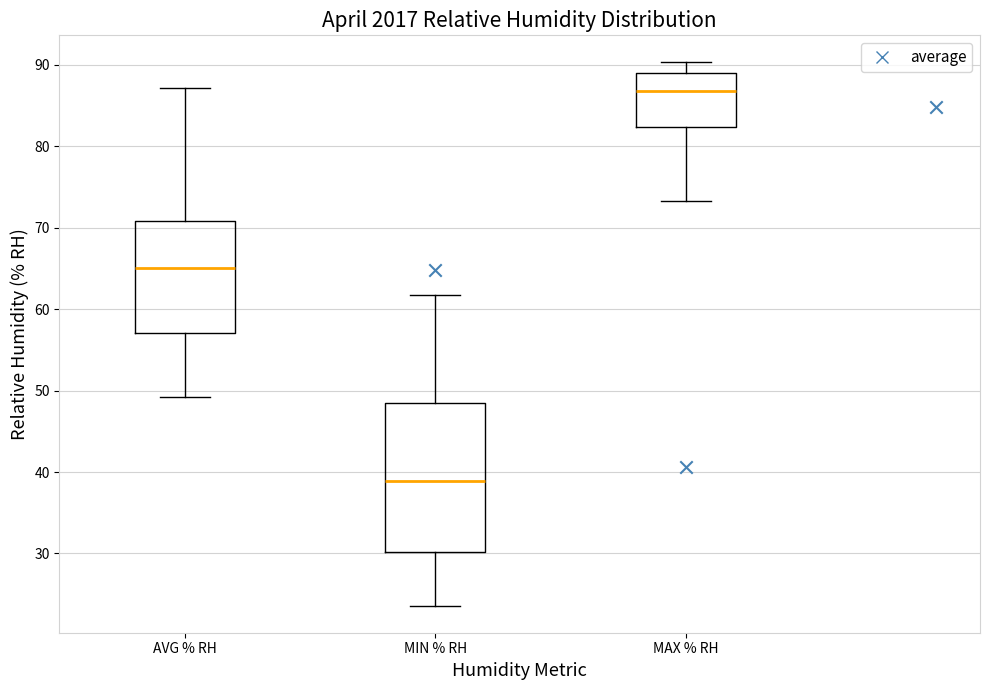

Where does the upper whisker of the box for MAX % RH end on the y-axis? The values are not printed on the chart, so give them approximately, as read against the axis.

90